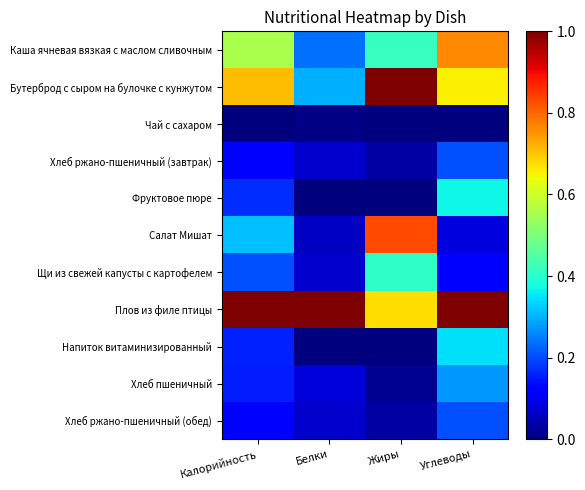

Between Жиры and Калорийность, which is larger?

Калорийность